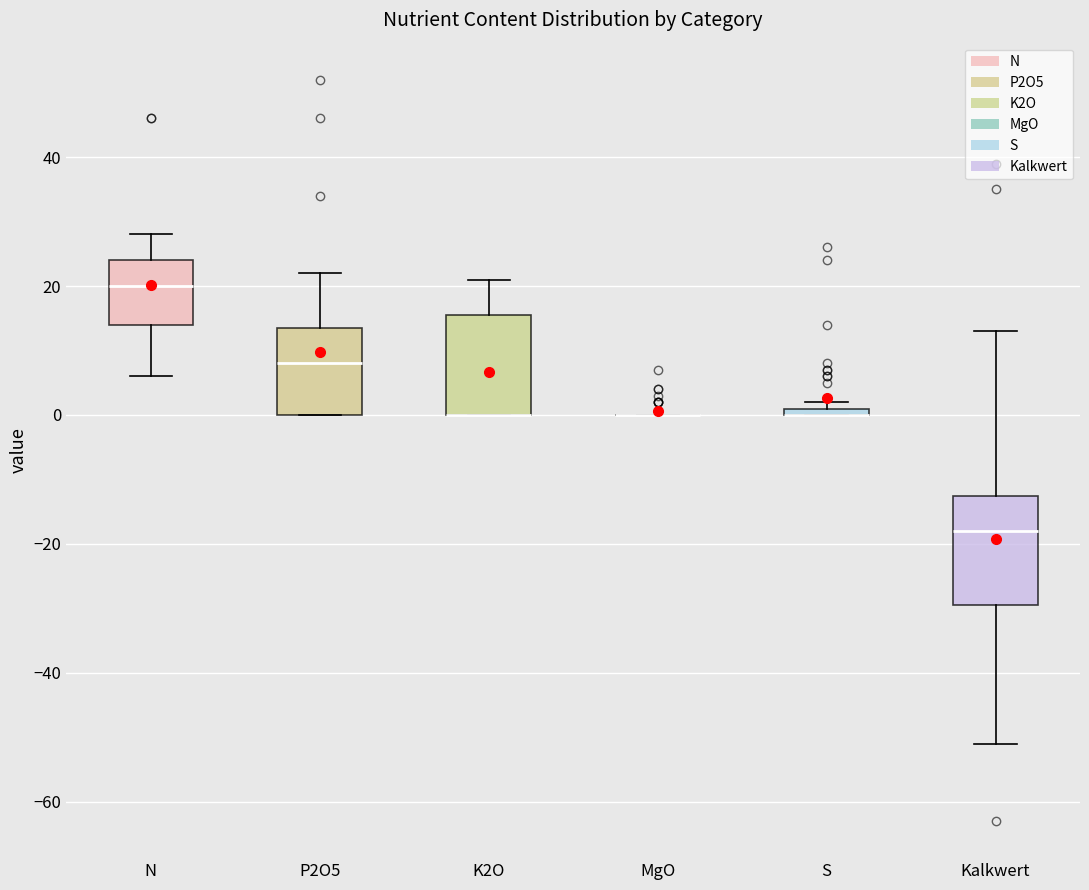

Where does the upper whisker of the box for P2O5 end on the y-axis? The values are not printed on the chart, so give them approximately, as read against the axis.

22